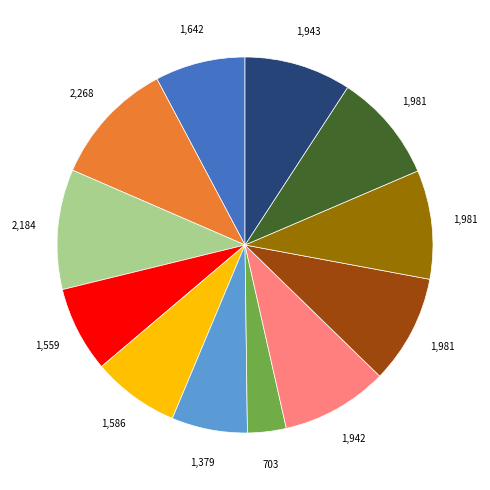

Count the number of slices in the pie.

12